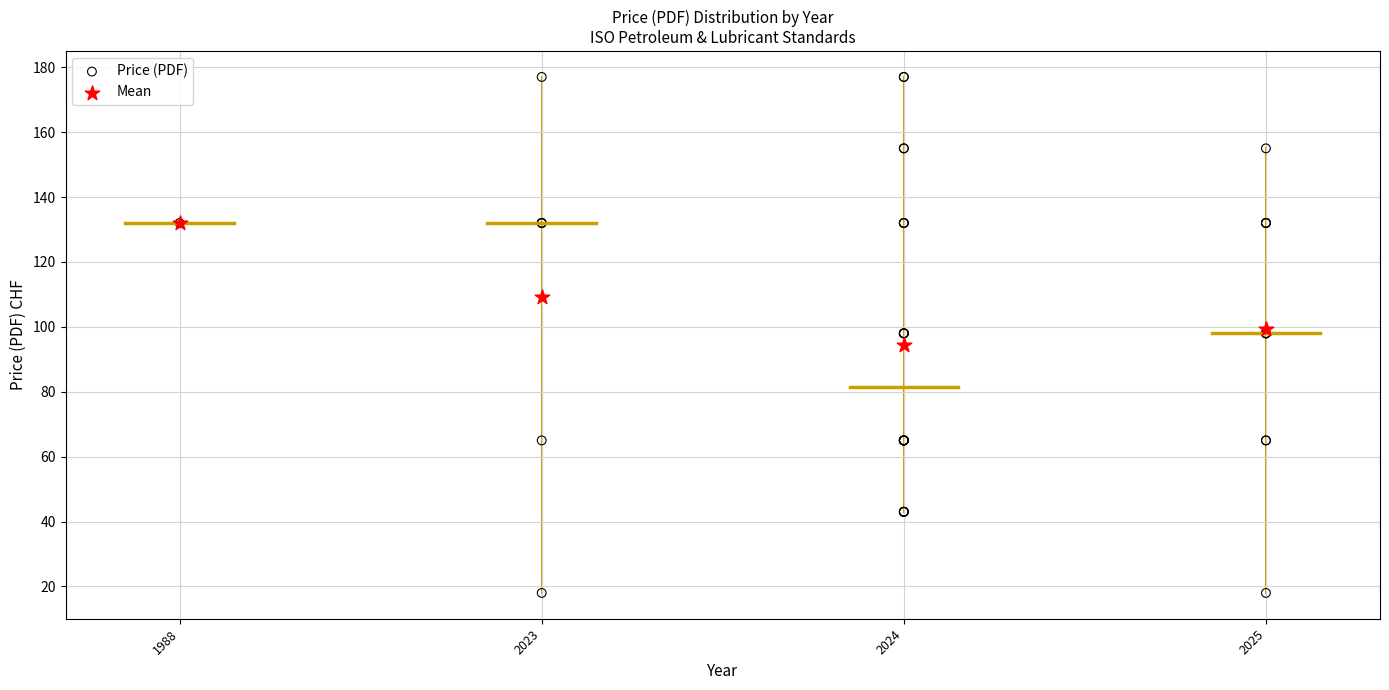

Which series reaches the minimum Y coordinate?

Price (PDF)